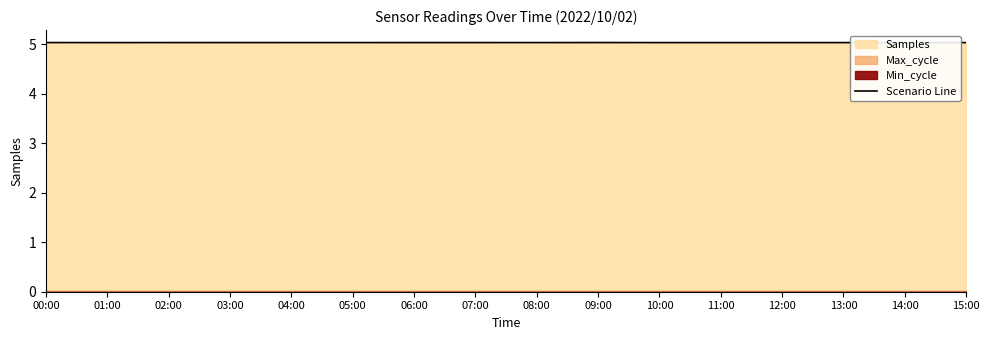

Which has a higher value, 02:00 or 01:00?

02:00